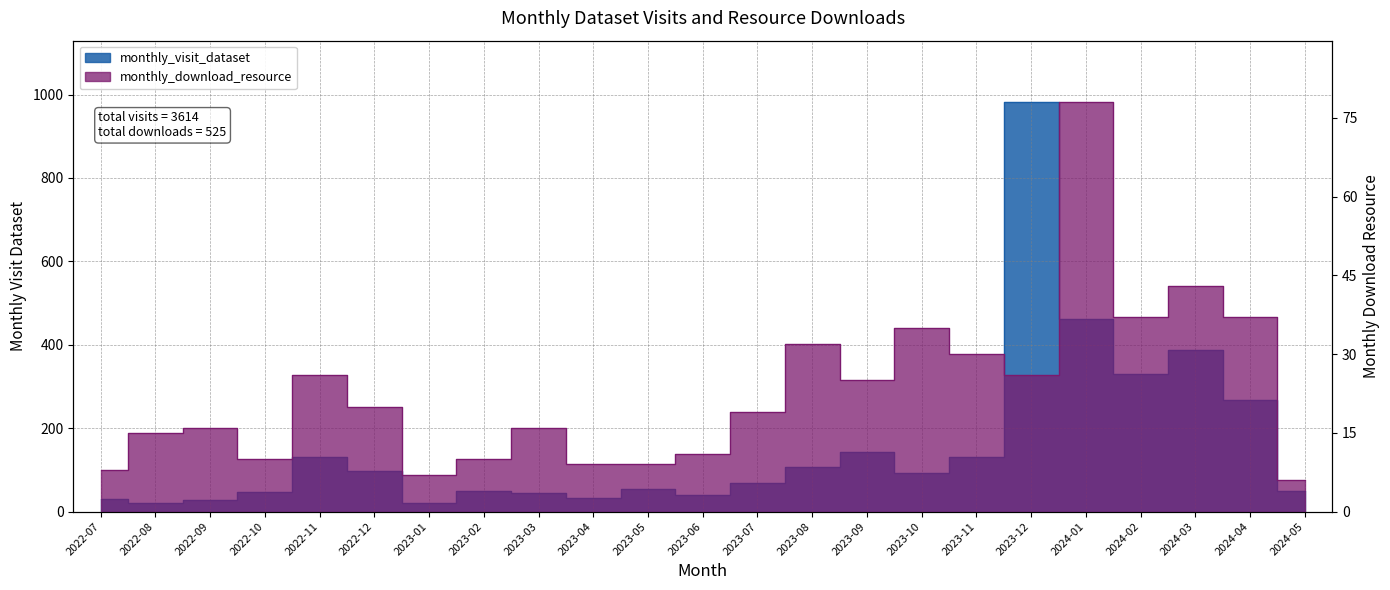

Rank the series by their average value, from lowest to highest.

monthly_download_resource, monthly_visit_dataset